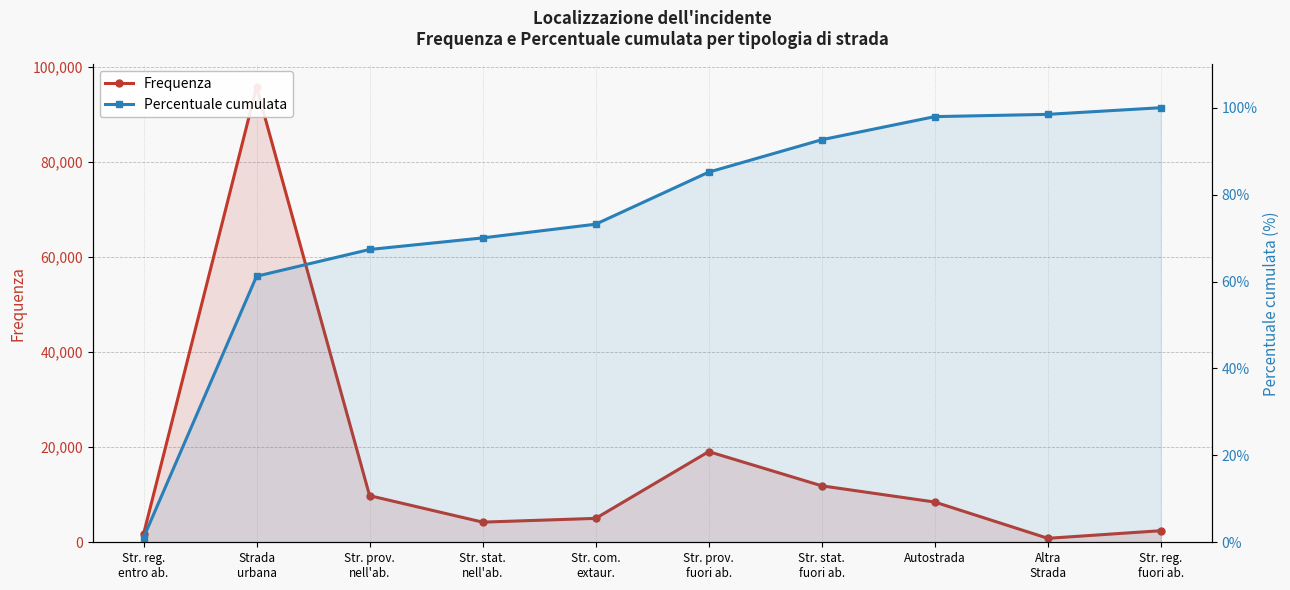

How many lines are shown in the chart?

2